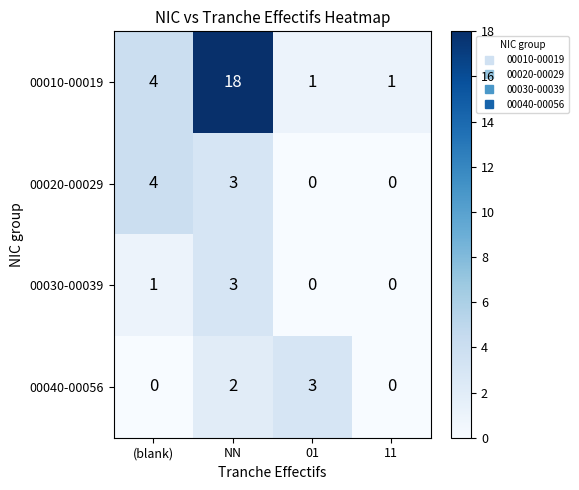

Which series has the largest total across all categories?

00010-00019